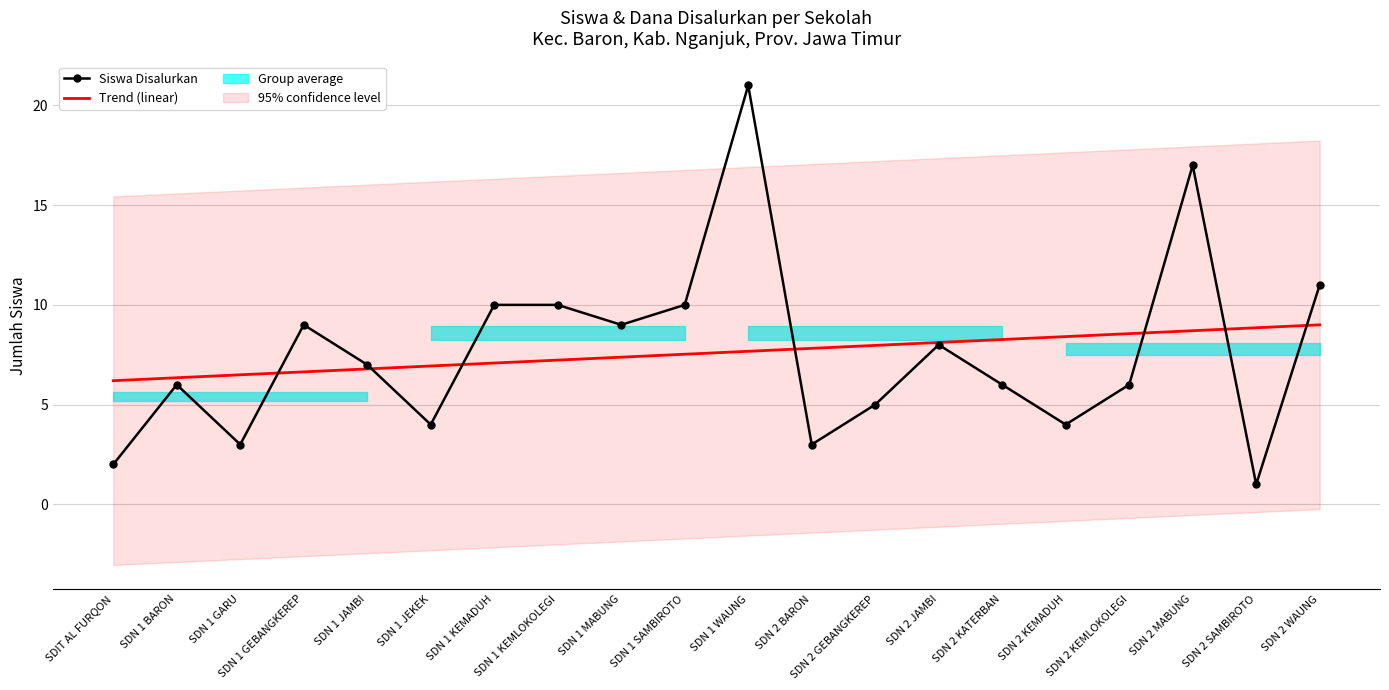

How many lines are shown in the chart?

2